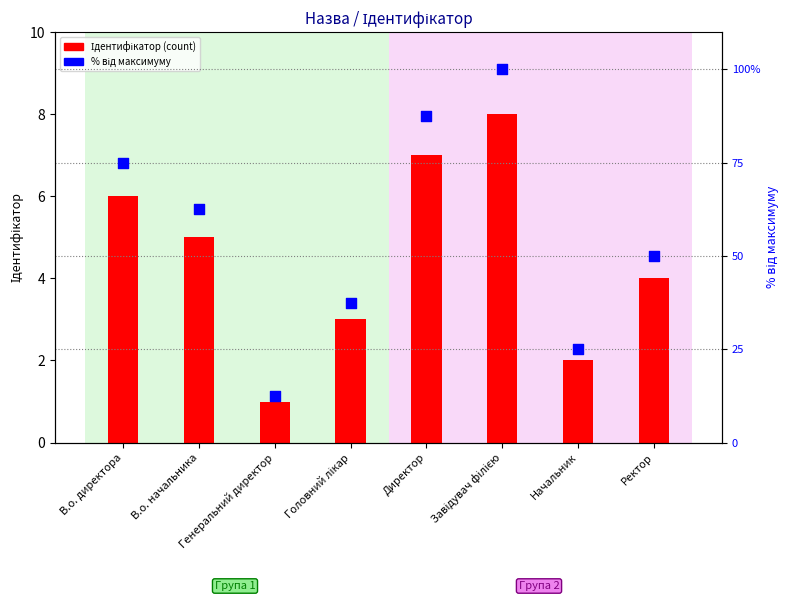

What is the total value across all series at Ректор?

54.0